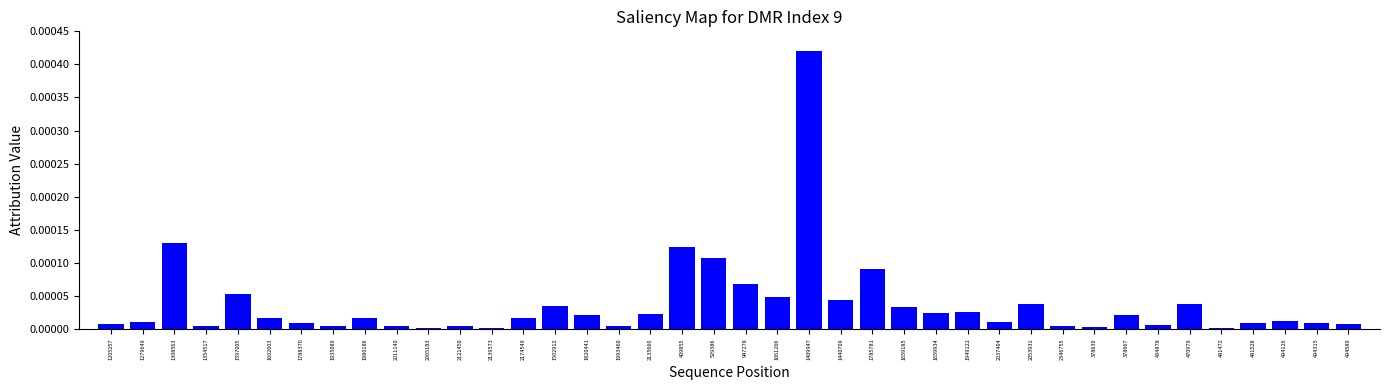

True or false: the data shows 0.0 at 481472.

True